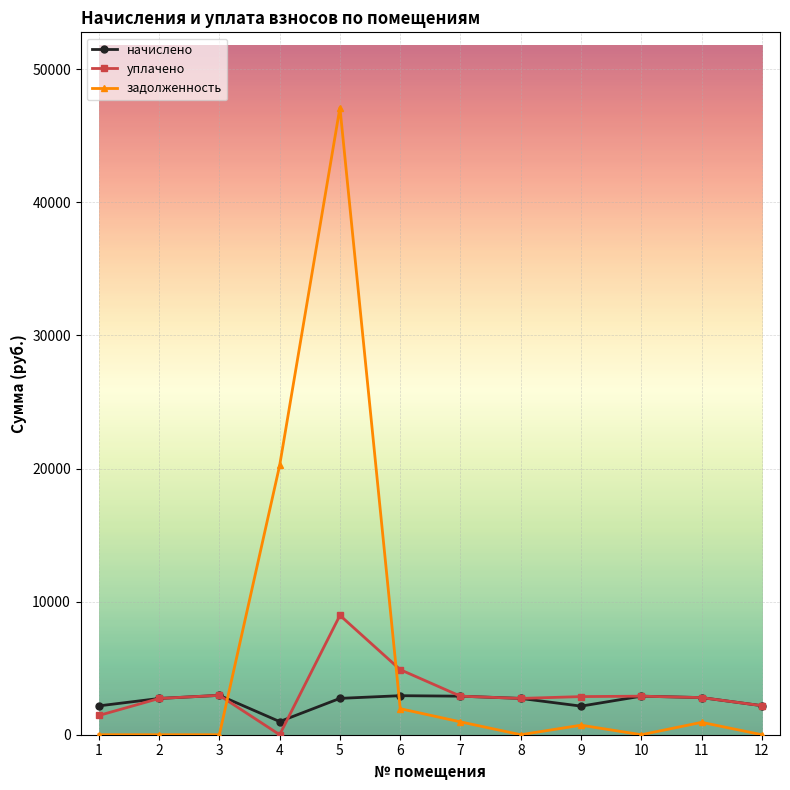

At which category does уплачено reach its first local valley?

4